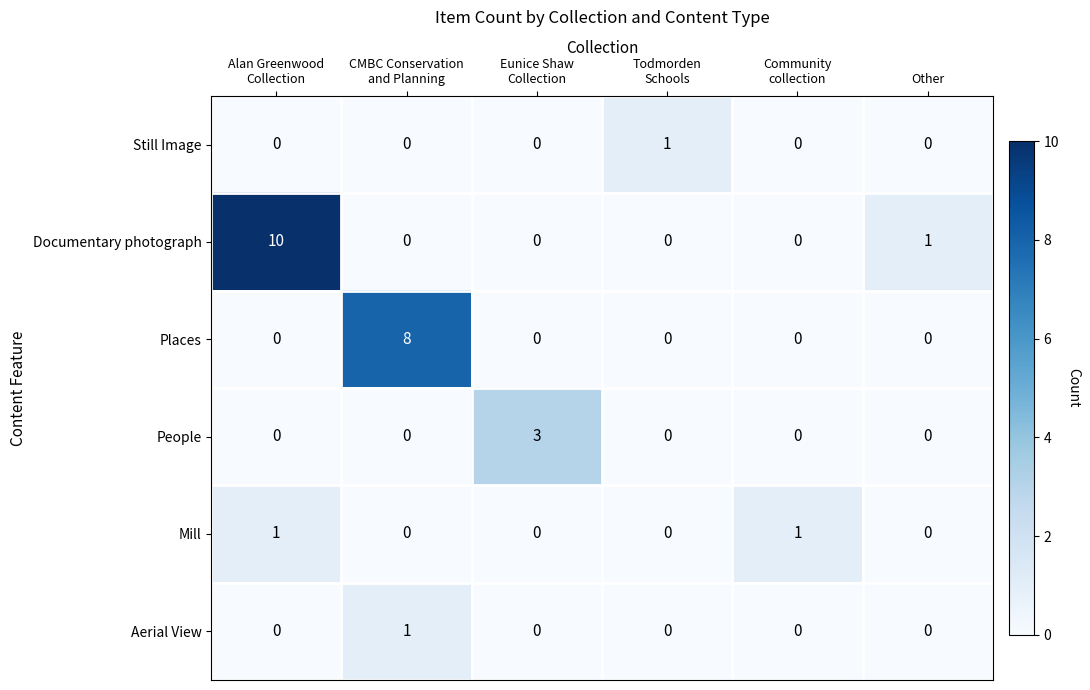

What is the maximum value shown in the chart?

10